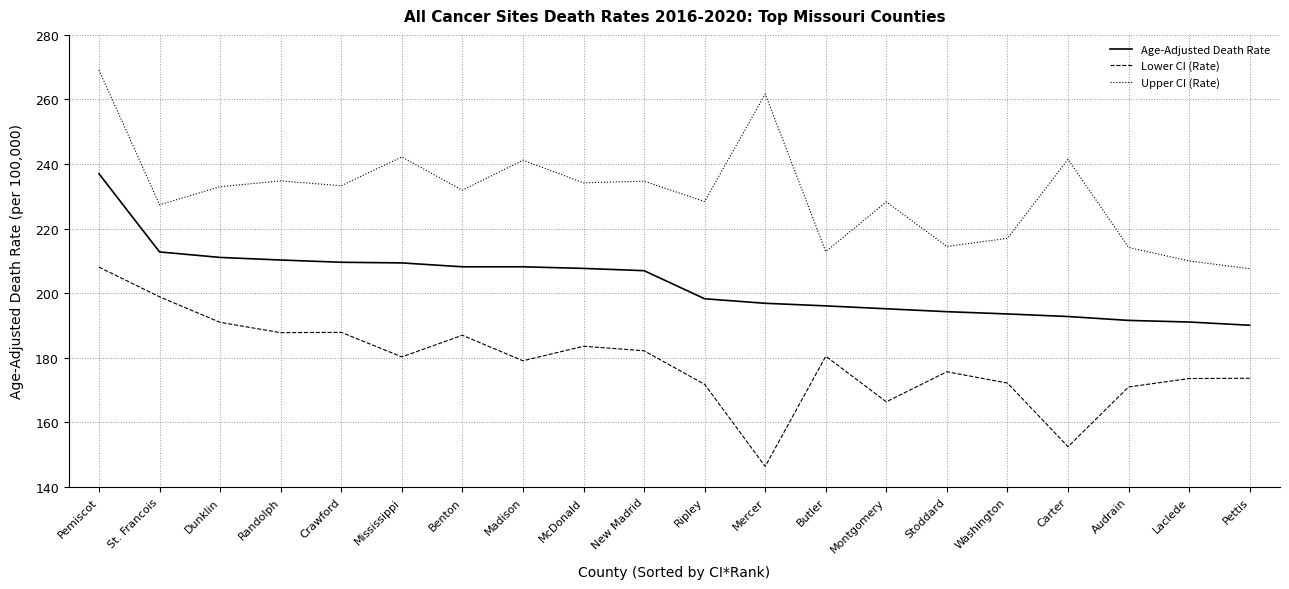

What are all the series names shown in the legend?

Age-Adjusted Death Rate, Lower CI (Rate), Upper CI (Rate)